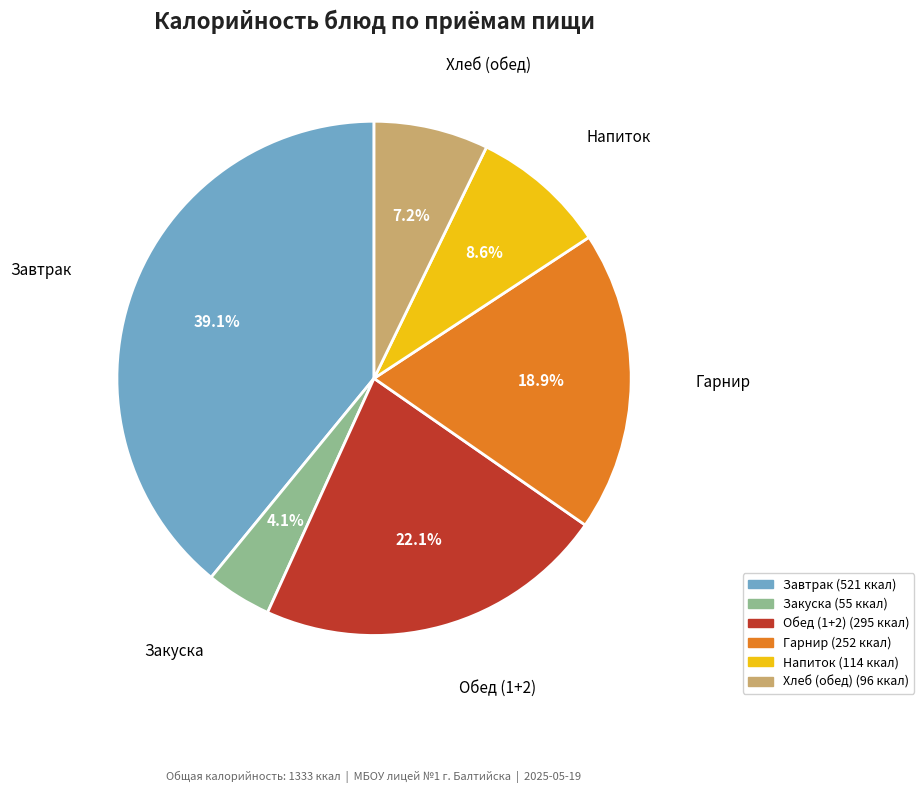

Combined, what portion of the pie is Завтрак and Закуска?

43.2%